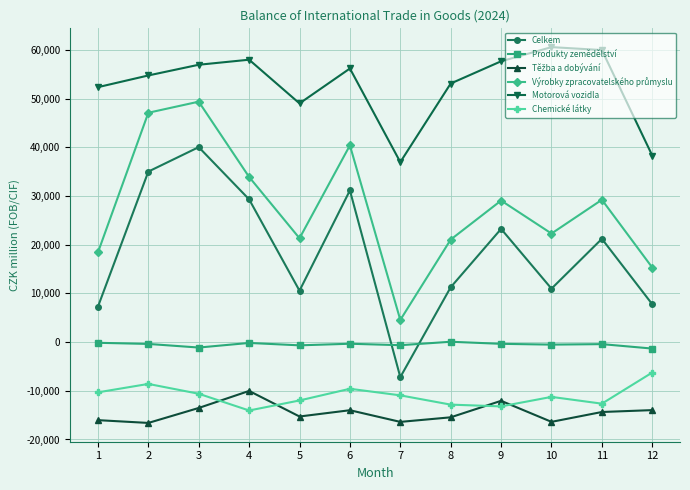

What is the spread (max minus min) of values at 9?

70863